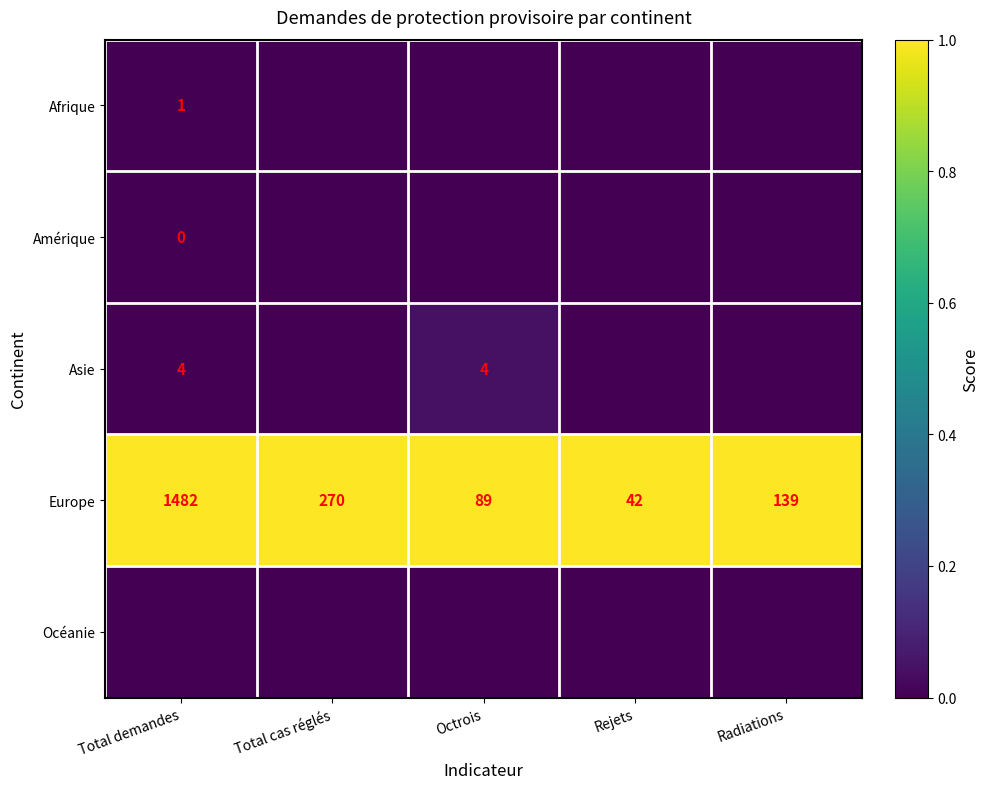

Where does the Europe series first go above 139?

Total demandes